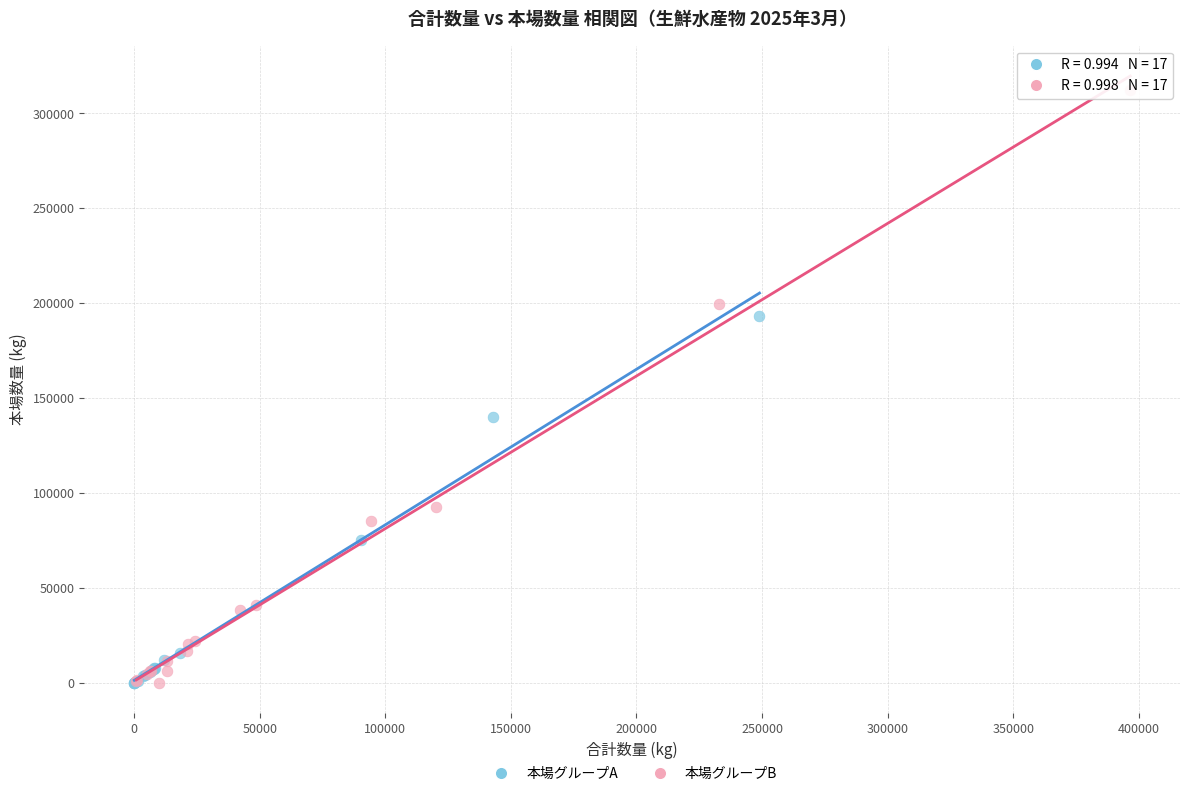

Which series has the largest Y range (max minus min)?

本場グループB